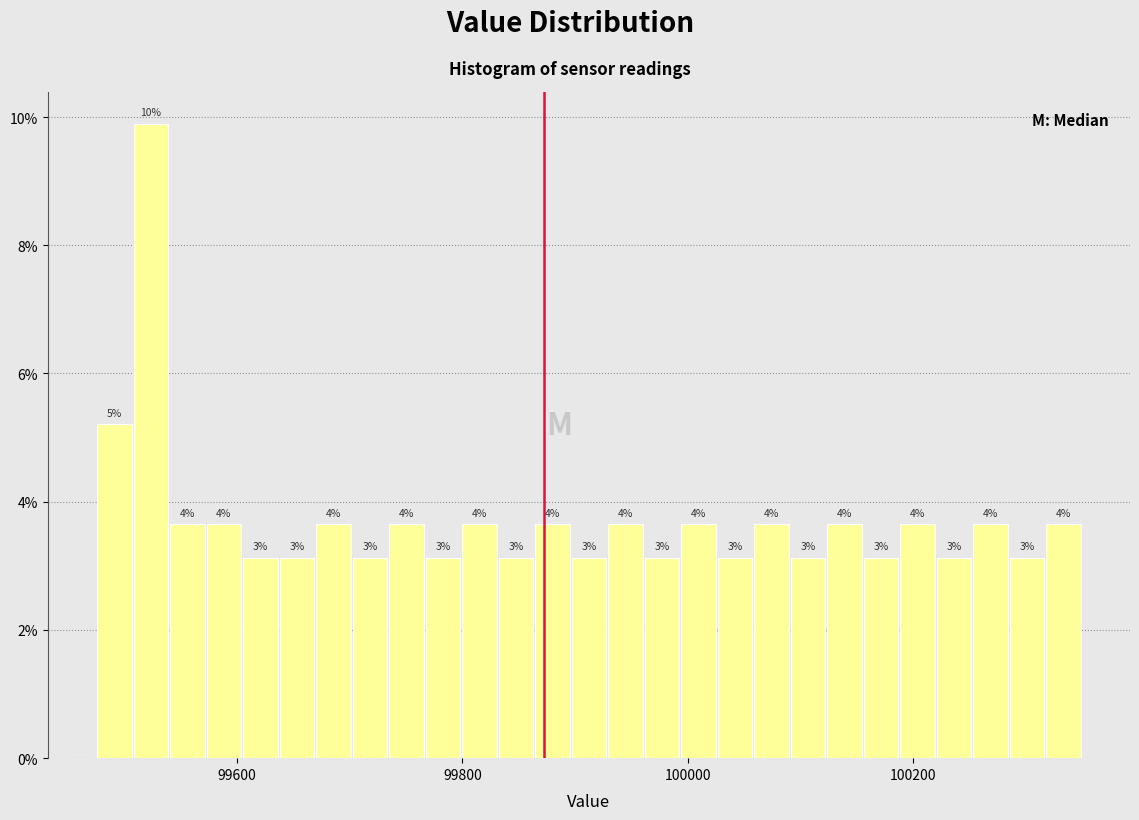

Around what value on the x-axis is the tallest bar? Give the approximate position of its centre, as read against the axis.

99520